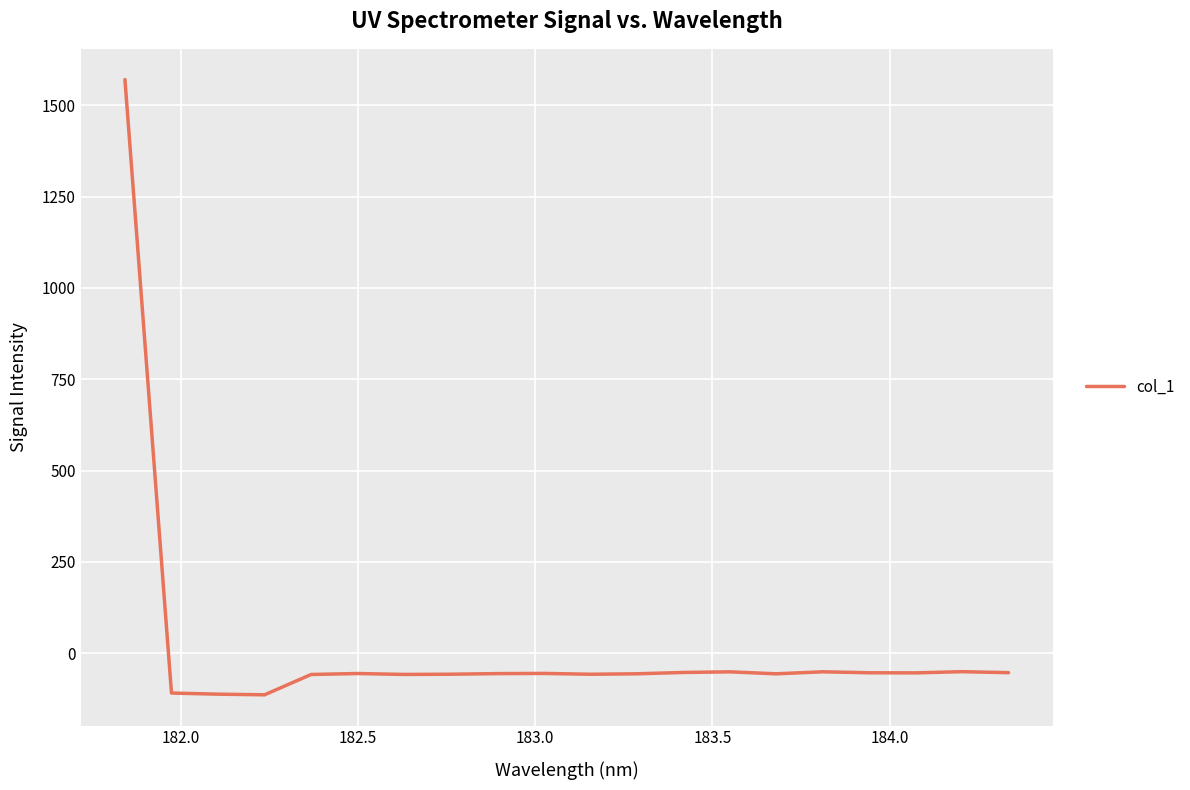

What is the greatest value displayed?

1570.2